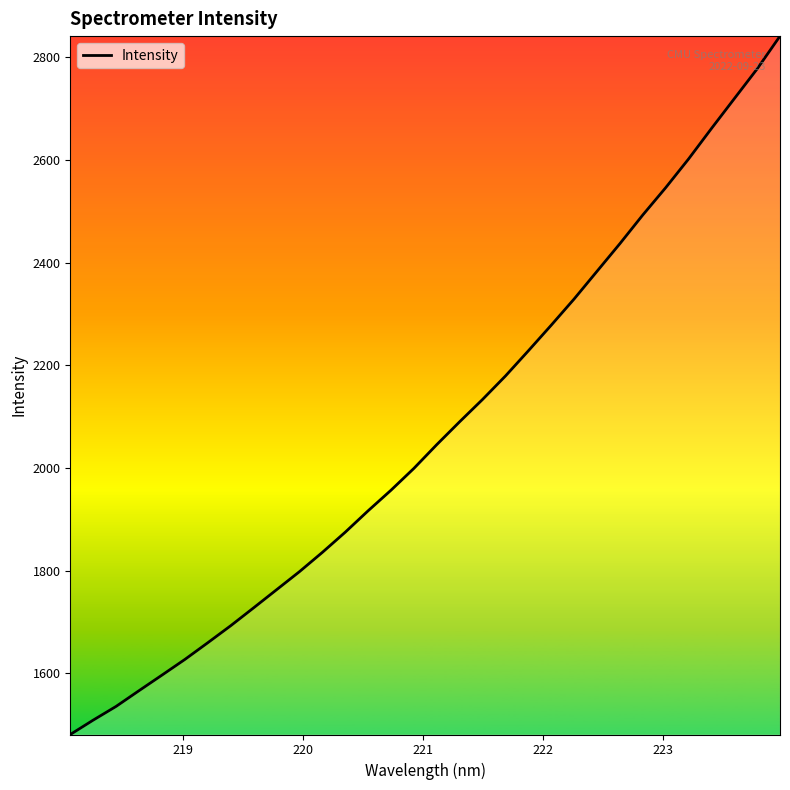

What is the greatest value displayed?

2841.2